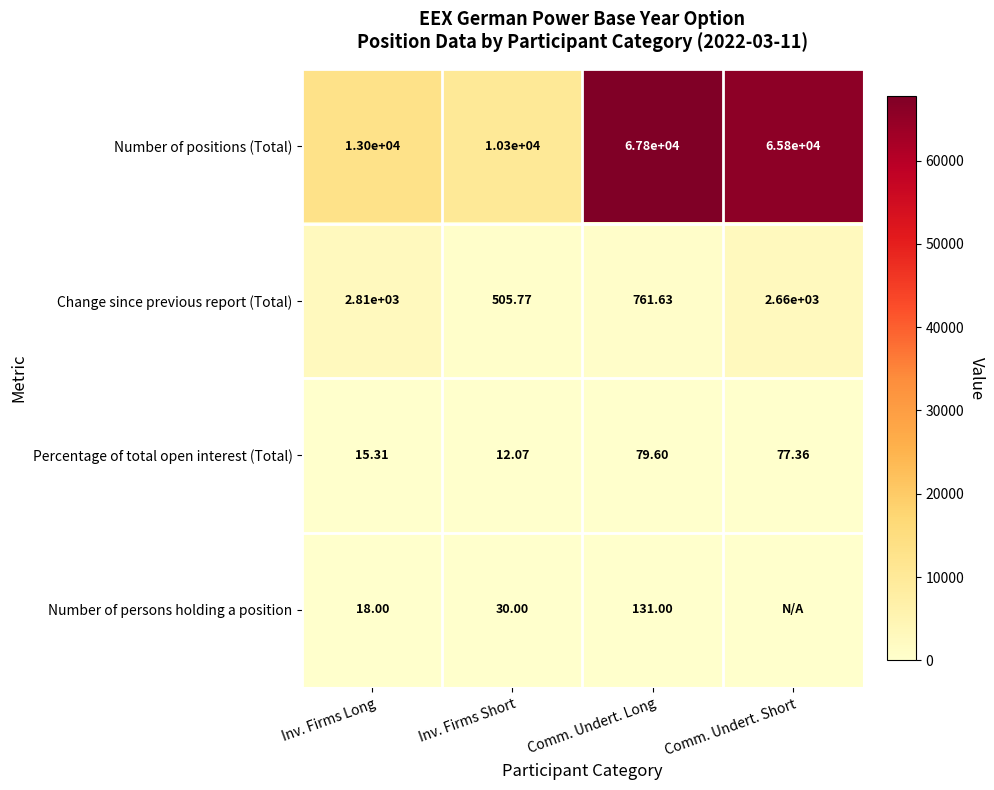

At which label does Number of positions (Total) reach its peak?

Comm. Undert. Long